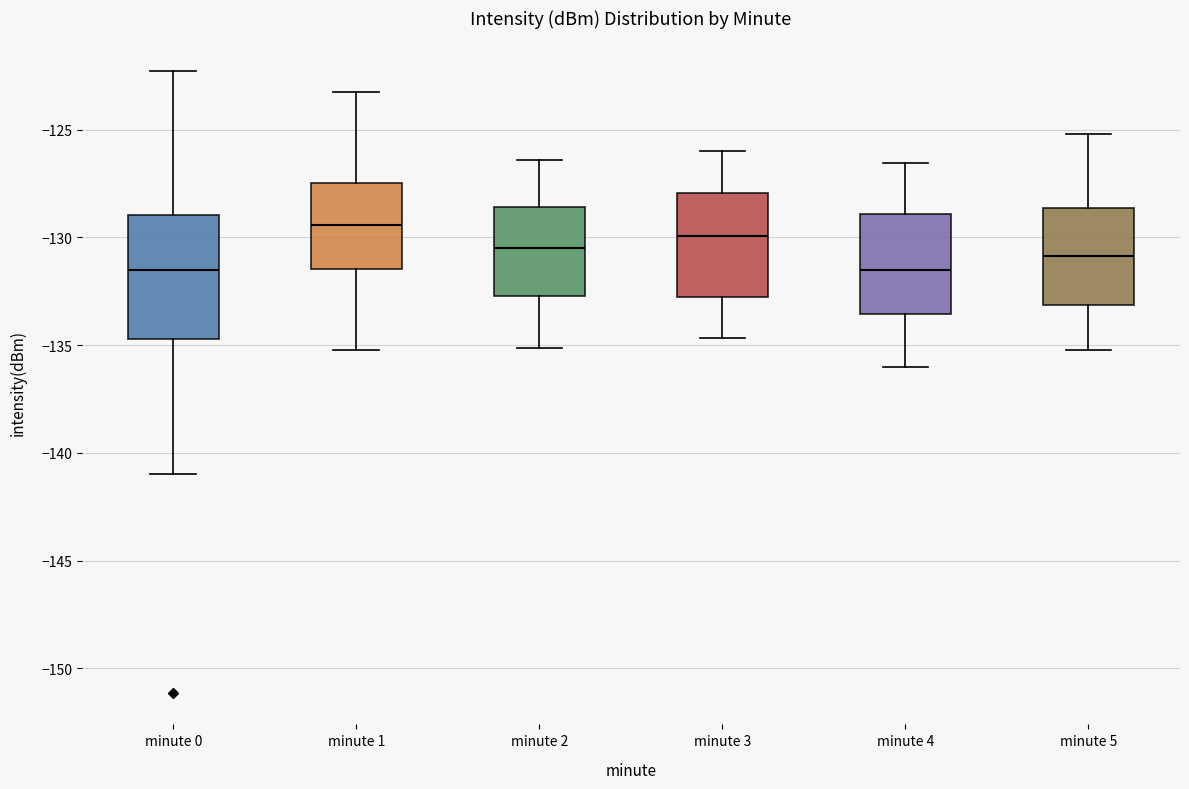

Reading left to right, transcribe this box plot: for each box, give where its median line is, the range the box spans, and where its two whiskers end, as read against the y-axis. The values are not printed on the chart, so give them approximately, as read against the axis.

minute 0: median -131.5, box -134.5 to -129.0, whiskers -141.0 to -122.5
minute 1: median -129.5, box -131.5 to -127.5, whiskers -135.0 to -123.5
minute 2: median -130.5, box -132.5 to -128.5, whiskers -135.0 to -126.5
minute 3: median -130.0, box -133.0 to -128.0, whiskers -134.5 to -126.0
minute 4: median -131.5, box -133.5 to -129.0, whiskers -136.0 to -126.5
minute 5: median -131.0, box -133.0 to -128.5, whiskers -135.0 to -125.0